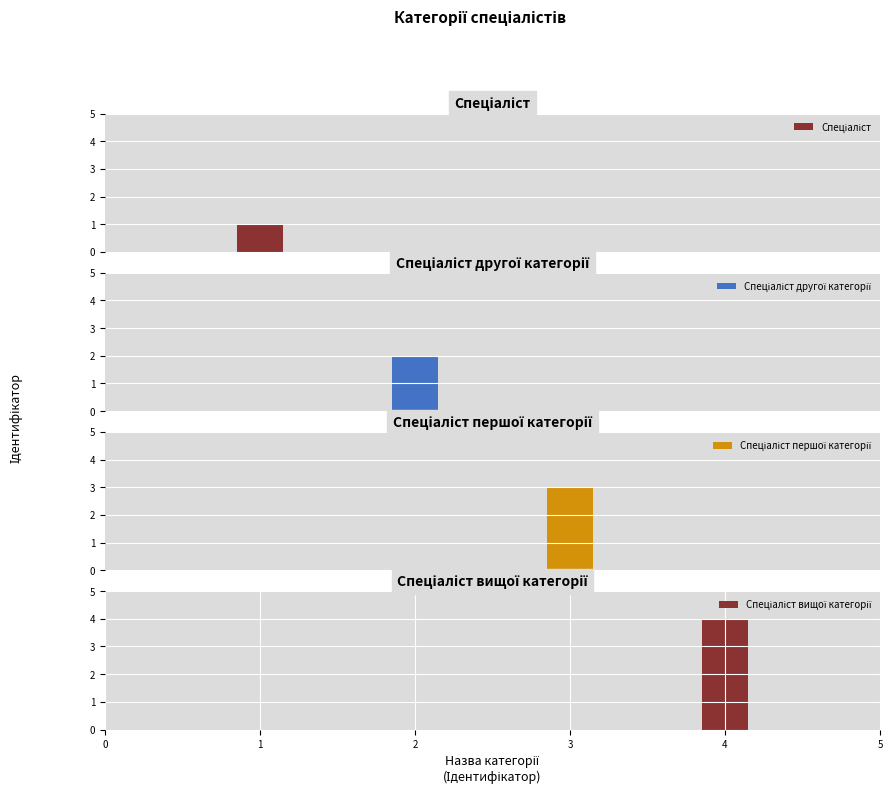

What is the change in value from Спеціаліст другої категорії to Спеціаліст вищої категорії?

+2